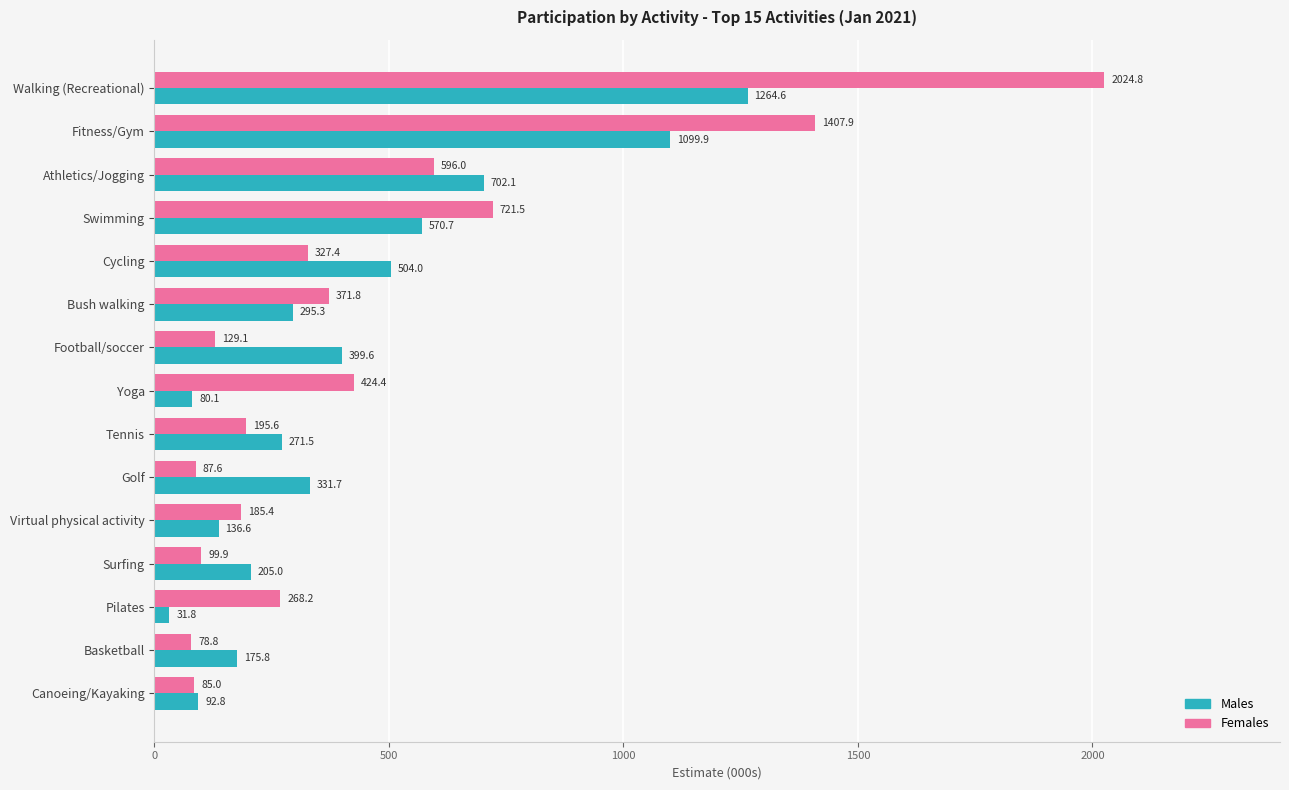

Rank the series by their average value, from lowest to highest.

Males, Females